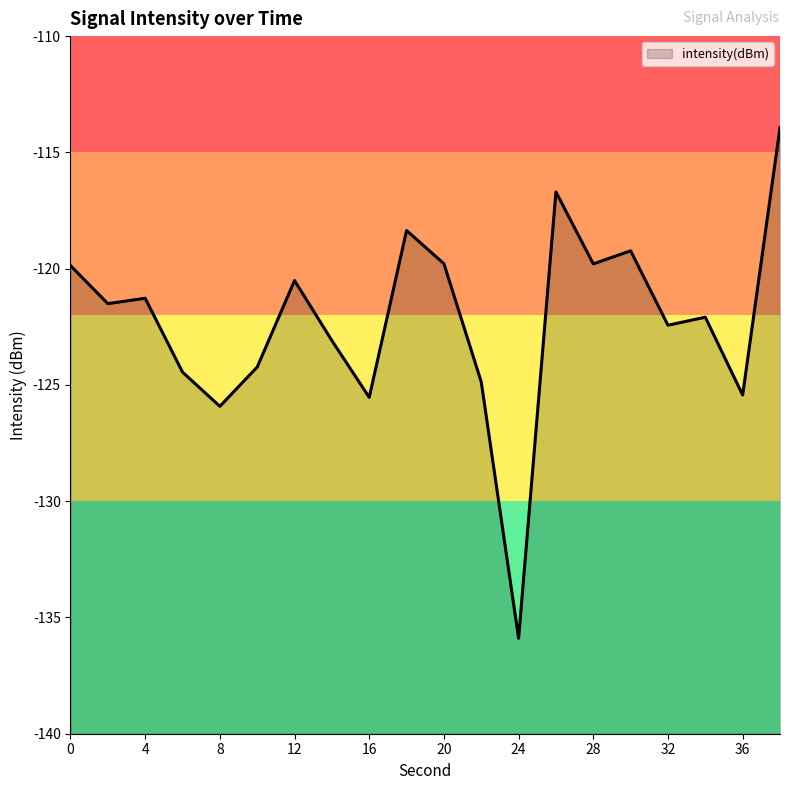

Which label corresponds to the smallest value in the chart?

24